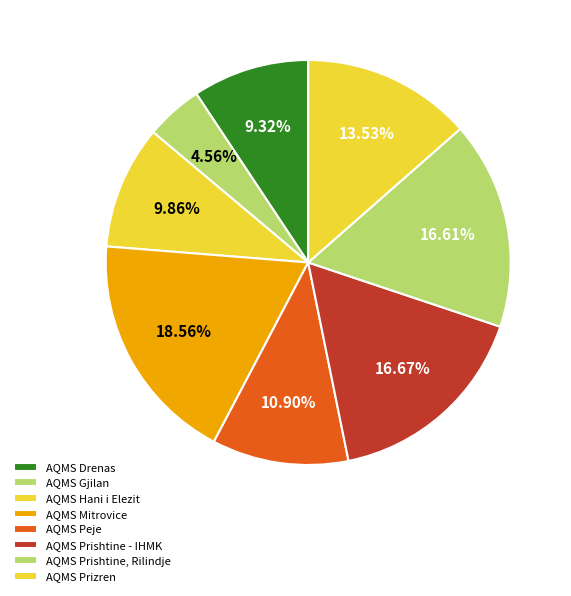

Is there any slice that represents more than half of the pie?

No